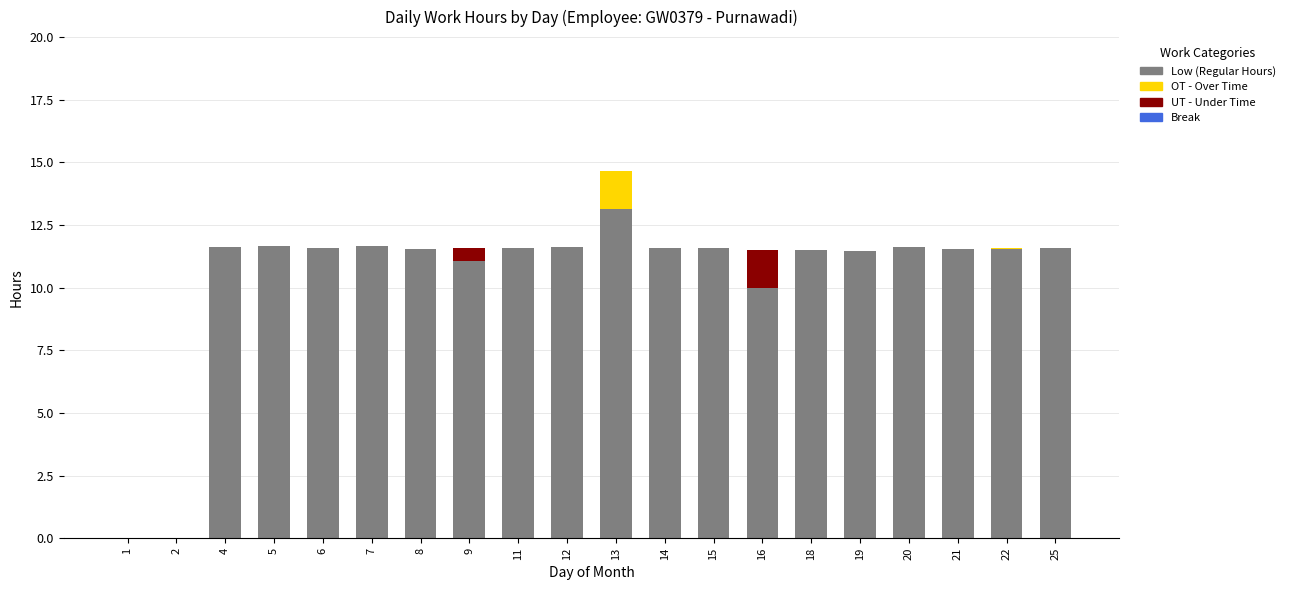

At which category is the sum across all series the highest?

13